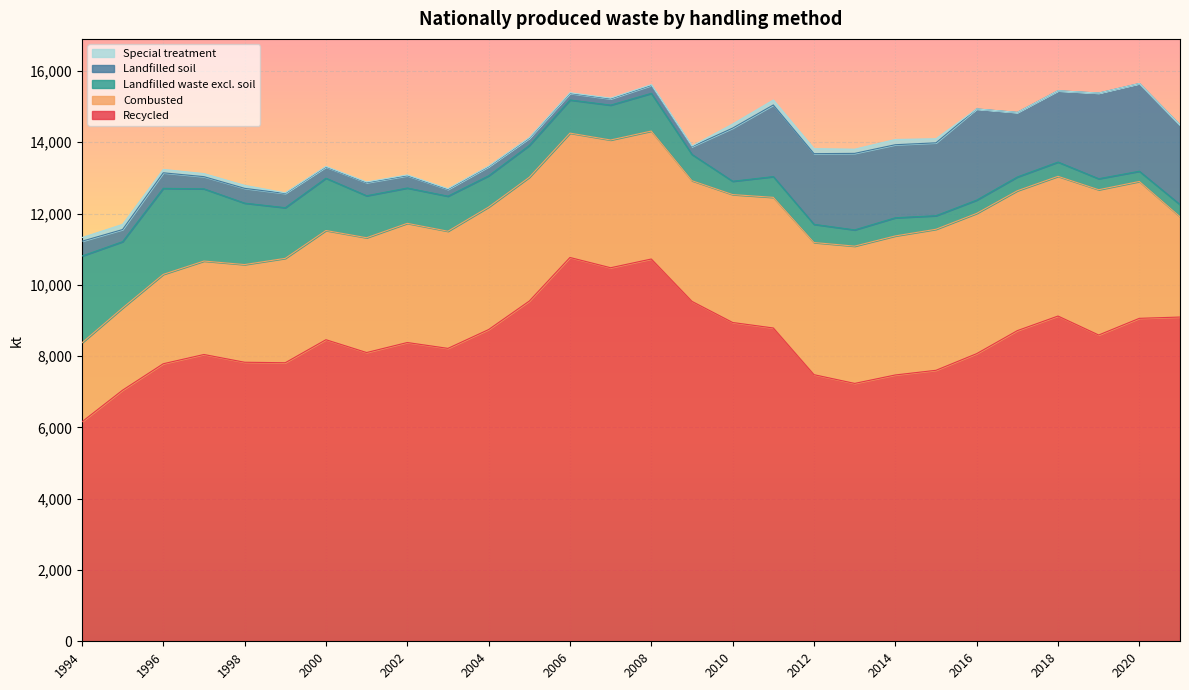

Which has a higher value, 2002 or 2001?

2002